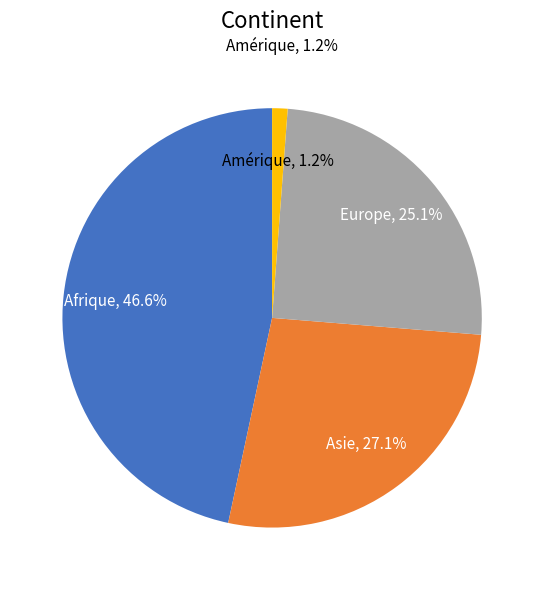

Which has a higher value, Amérique or Europe?

Europe